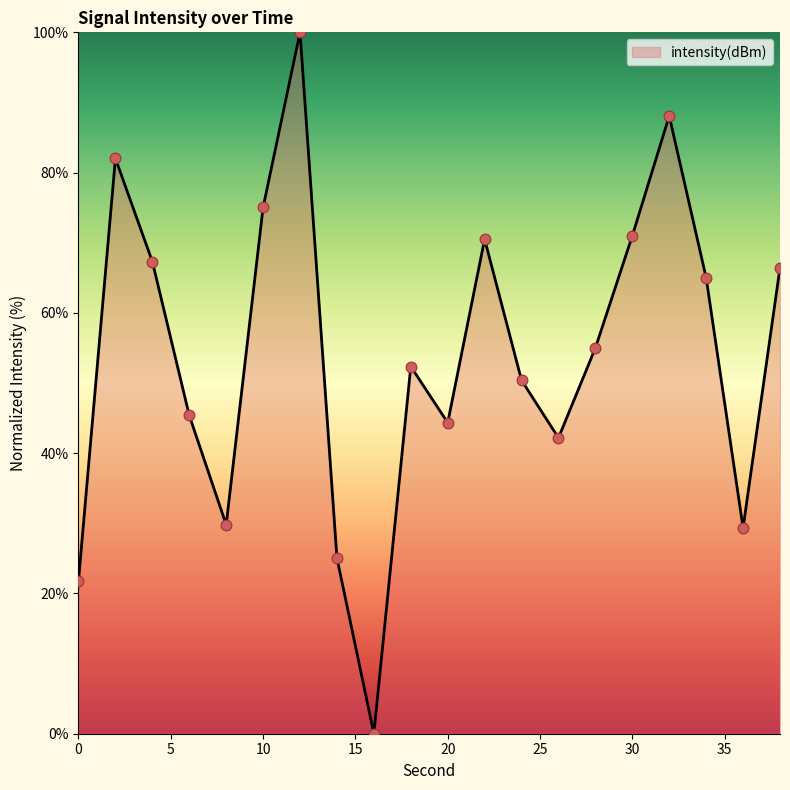

What is the difference between the maximum and minimum values?

100.0